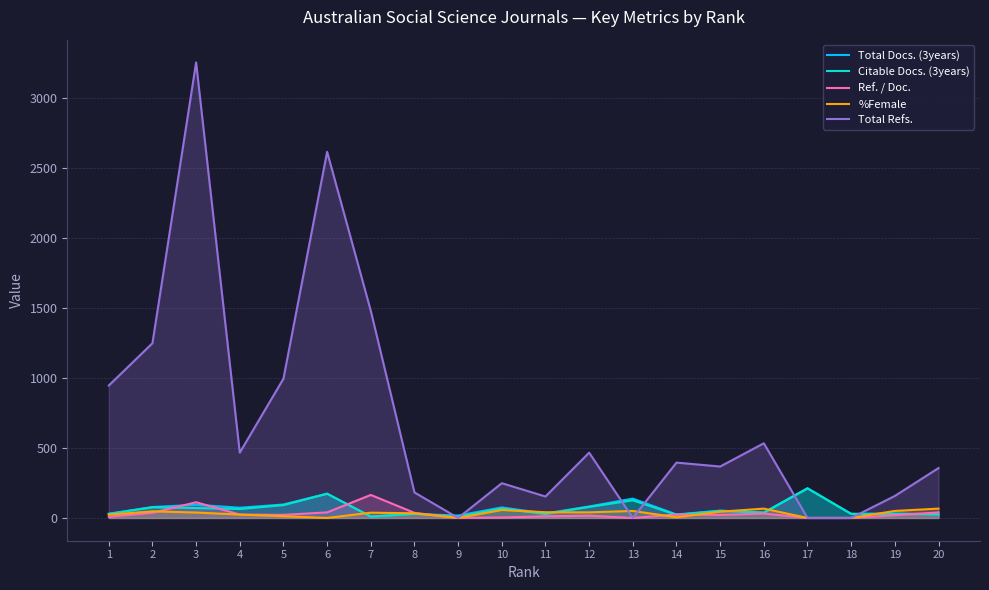

Rank the series at 3 from highest to lowest value.

Total Refs., Ref. / Doc., Total Docs. (3years), Citable Docs. (3years), %Female